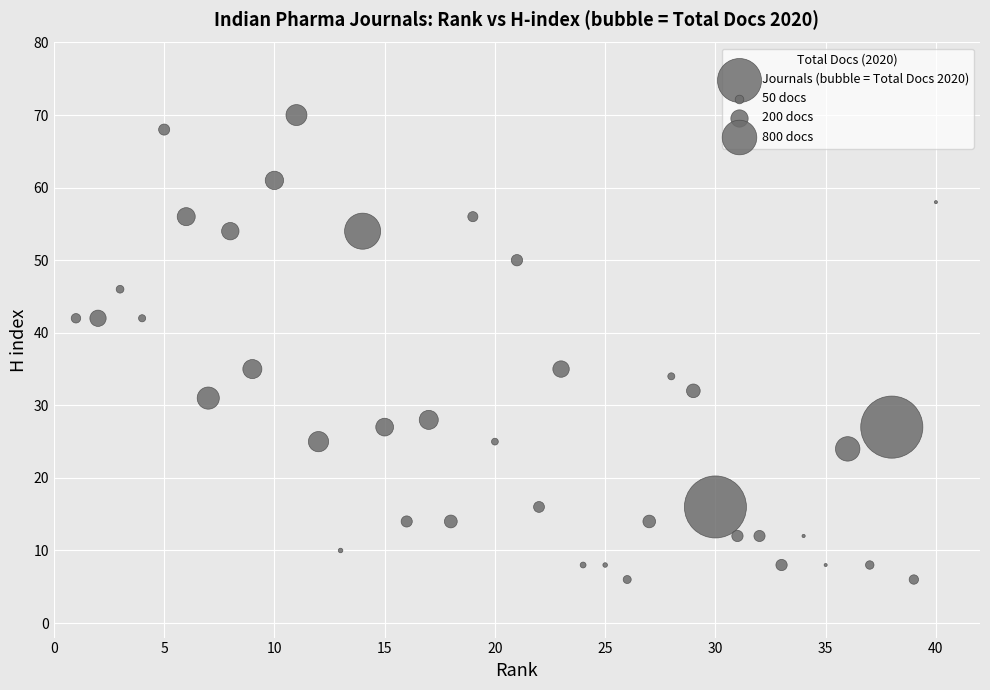

What is the range of Y values (max minus min)?

64